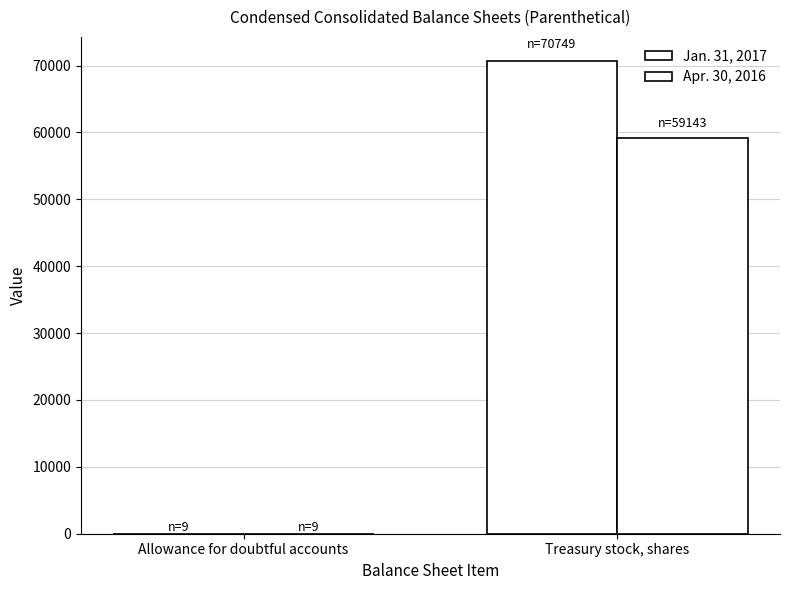

Are the bars grouped side by side (vs. stacked)?

Yes